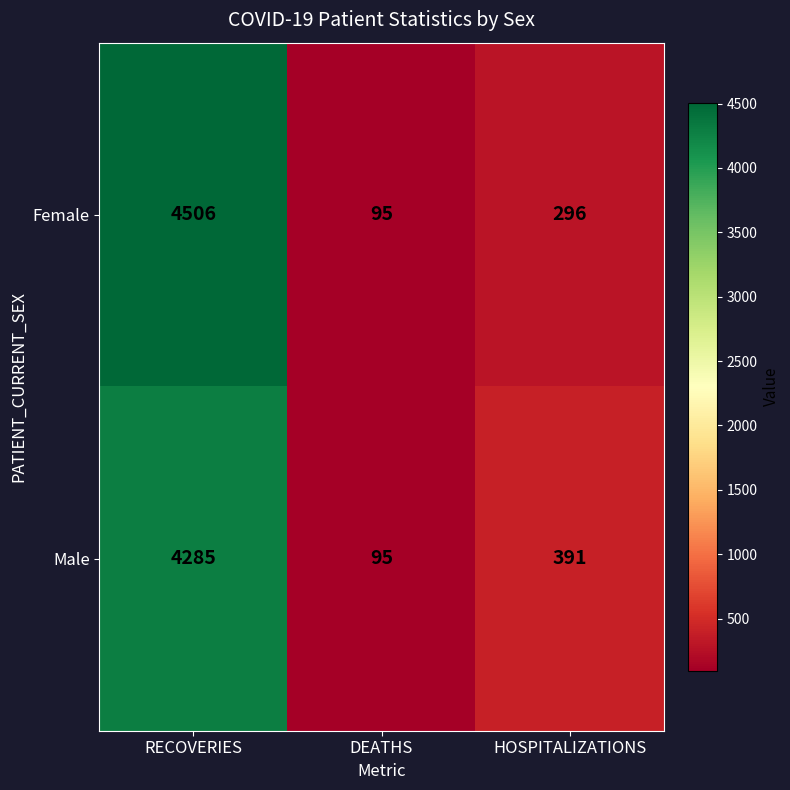

Reading right to left, list all the values displayed in this chart.

Female: HOSPITALIZATIONS=296	DEATHS=95	RECOVERIES=4506
Male: HOSPITALIZATIONS=391	DEATHS=95	RECOVERIES=4285